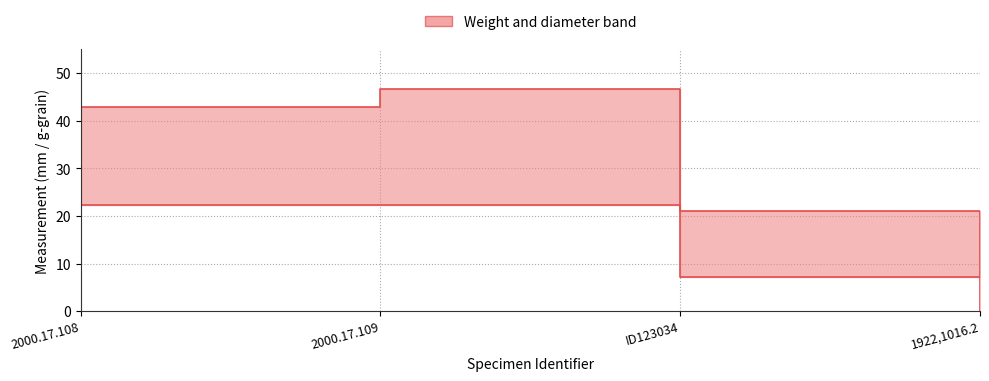

Where is diameter nearest to the value 11?

ID123034